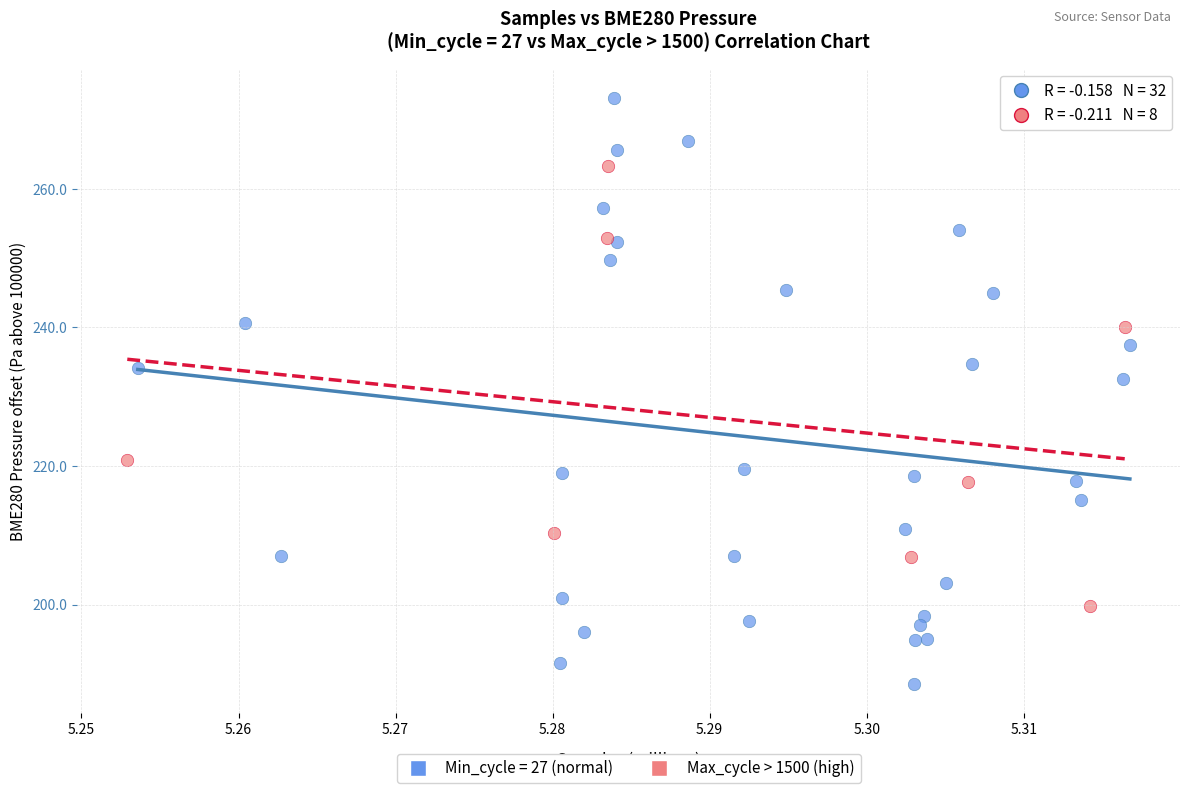

Which series contains the lowest Y value?

Min_cycle = 27 (normal)